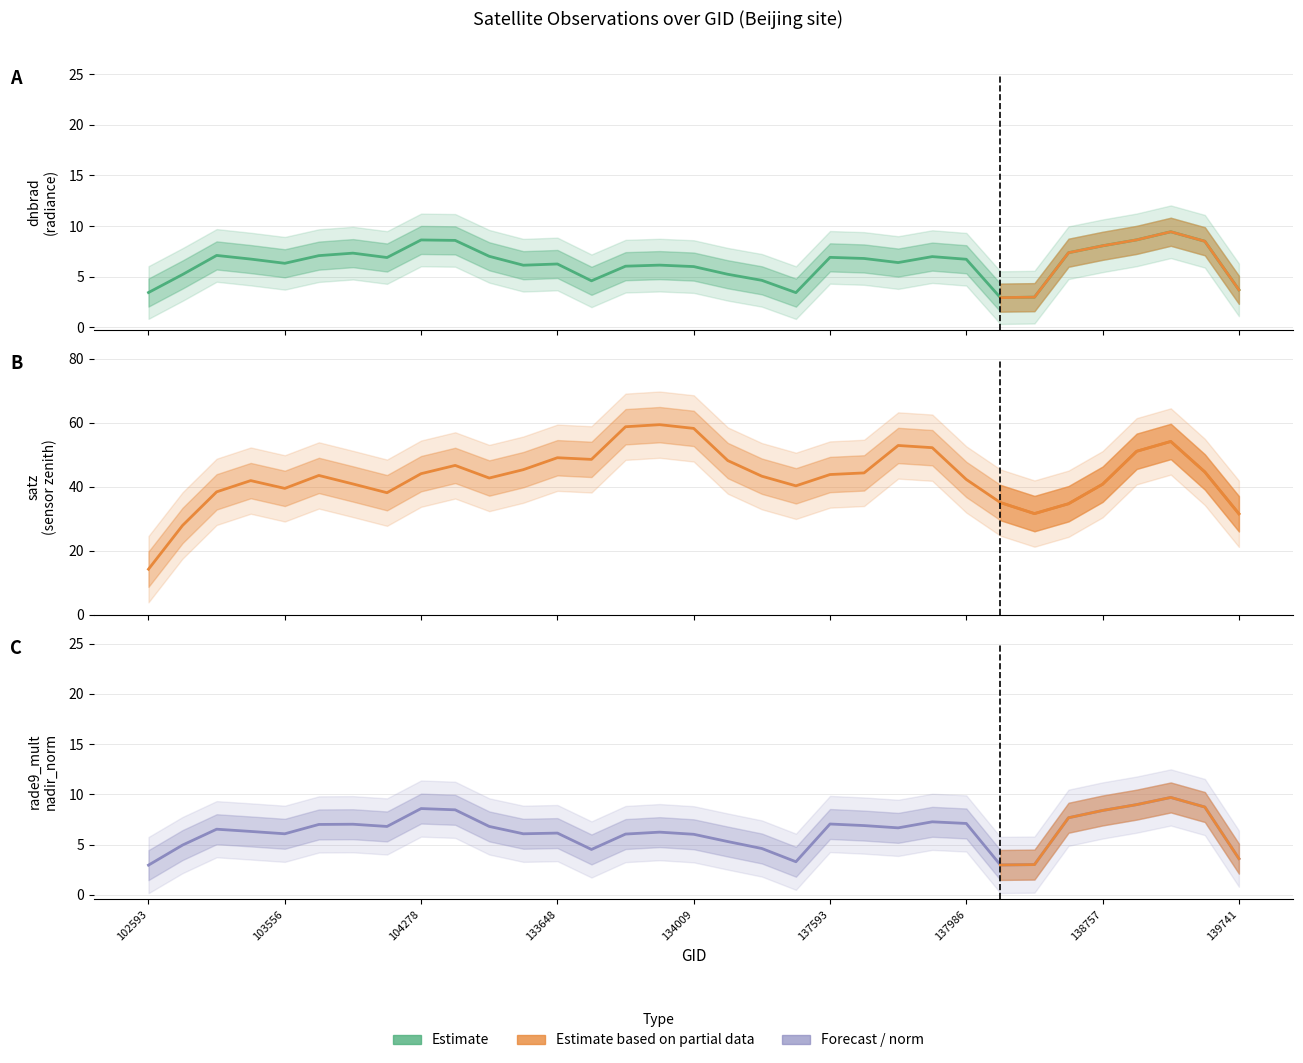

Is the value of satz at 14 greater than the value of rade9_mult_nadir_norm at 21?

Yes